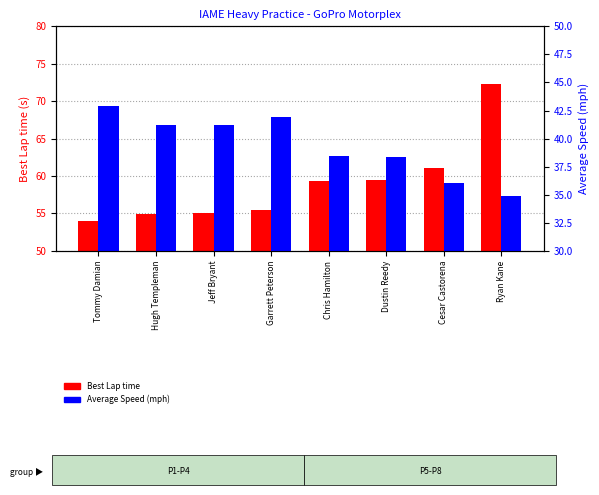

Reading left to right, what are all the values shown in this chart?

Best Lap time: 54.0	55.0	55.0	55.5	59.4	59.5	61.1	72.2
Average Speed: 42.9	41.2	41.2	41.9	38.4	38.3	36.1	34.9